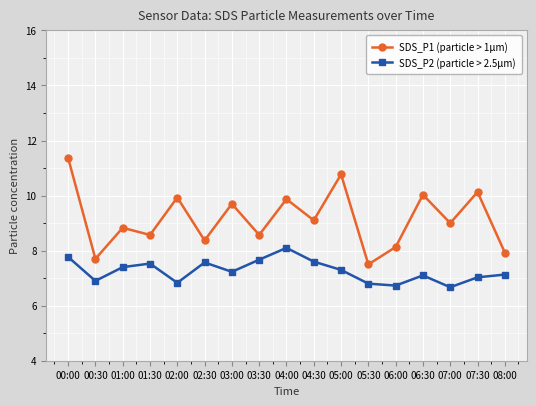

Is the value of SDS_P1 (particle > 1μm) at 03:00 greater than the value of SDS_P2 (particle > 2.5μm) at 06:00?

Yes